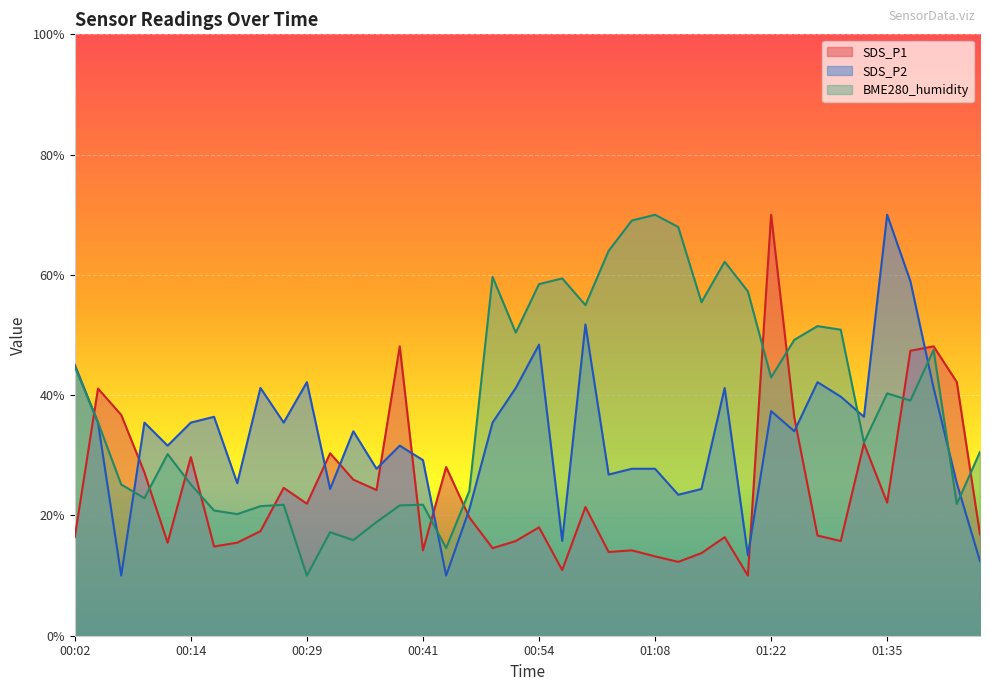

What are all the series names shown in the legend?

SDS_P1, SDS_P2, BME280_humidity